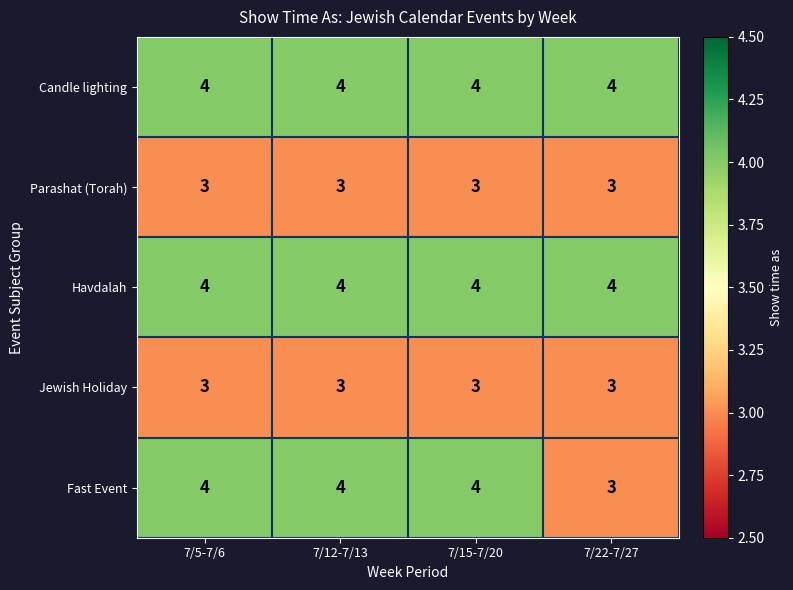

What is the maximum value for Candle lighting?

4